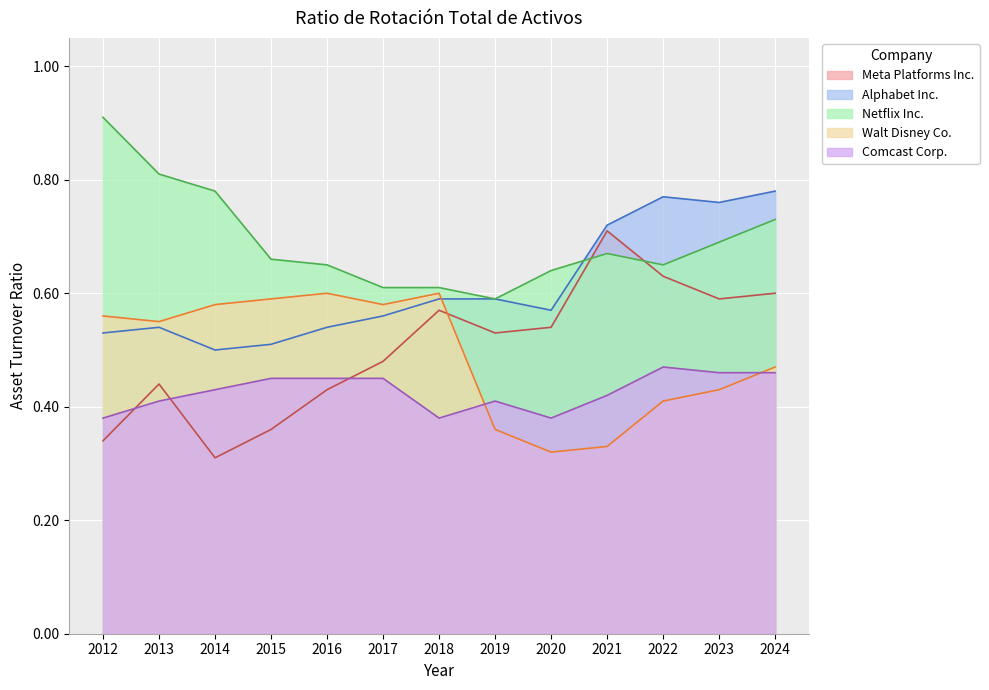

True or false: Alphabet Inc. and Walt Disney Co. intersect in this chart.

True